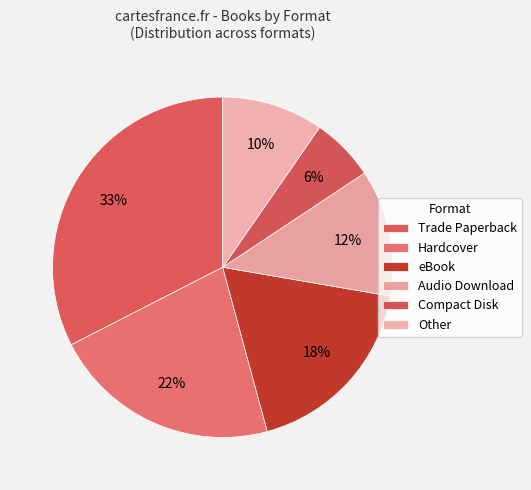

Is it true that eBook is 12% of the pie?

False